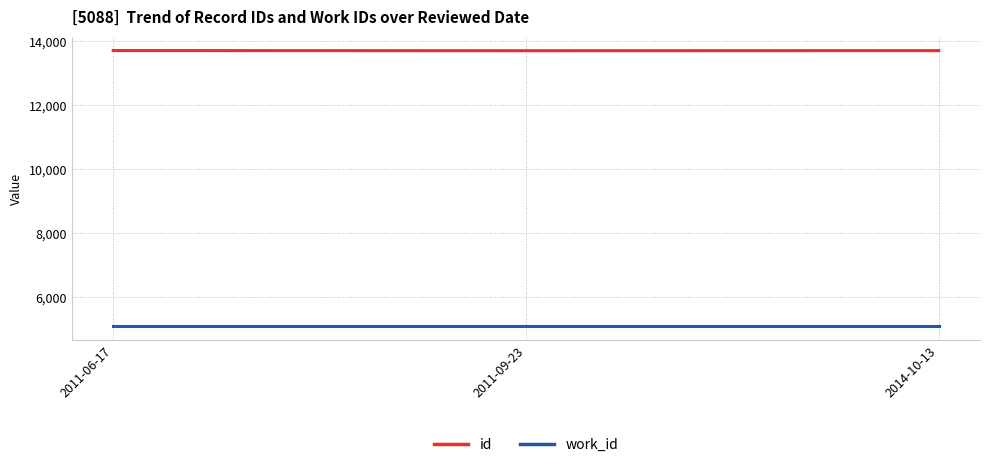

List the series in order of their overall mean, highest first.

id, work_id